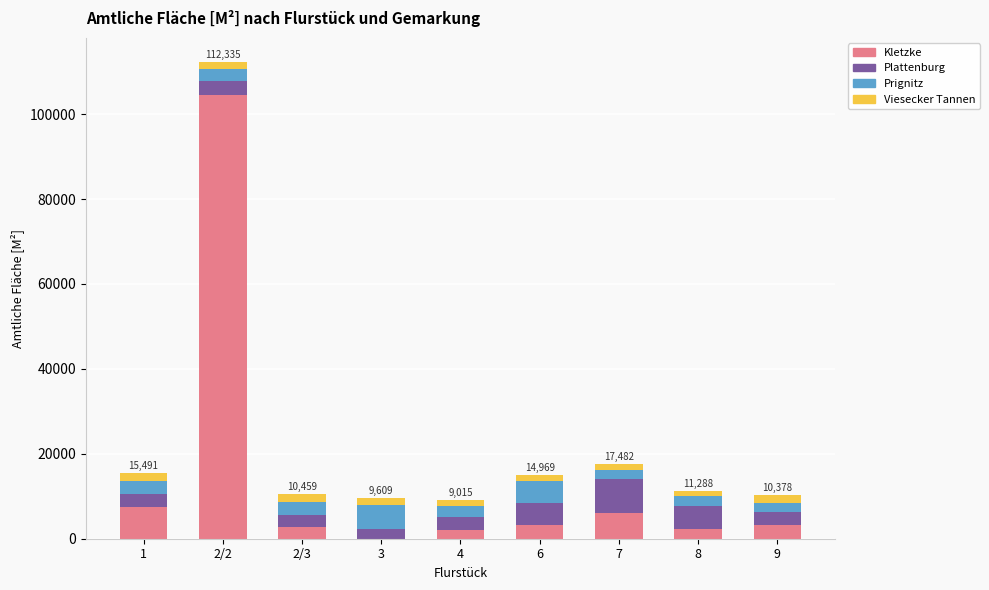

At which category is the sum across all series the highest?

2/2